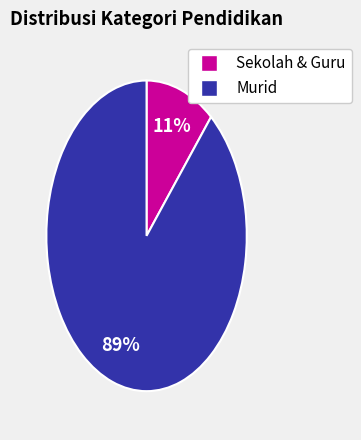

To the nearest percent, what is the average slice percentage?

50%